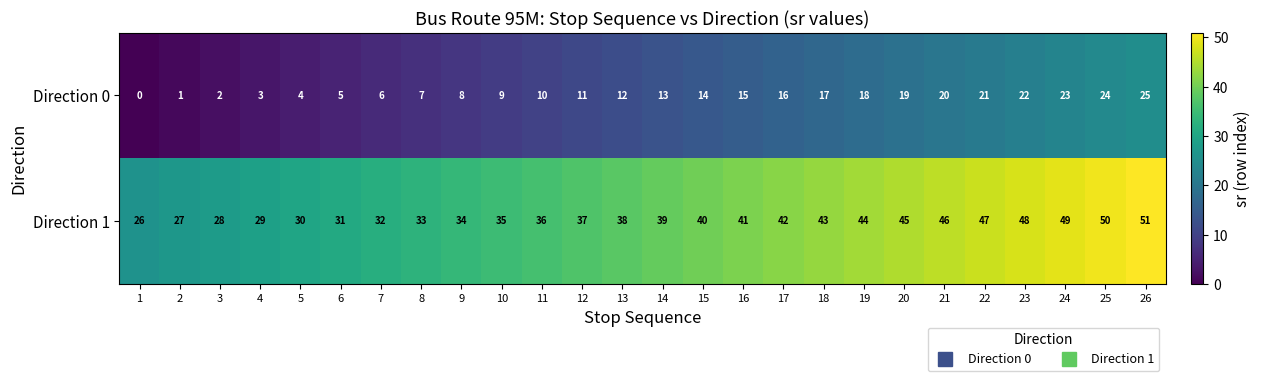

What is the spread (max minus min) of values at 3?

26